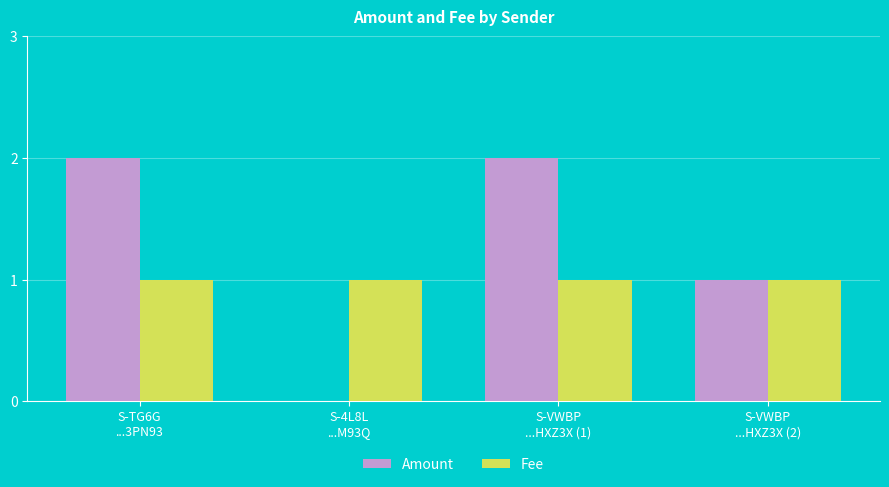

Which series has the largest total across all categories?

Amount